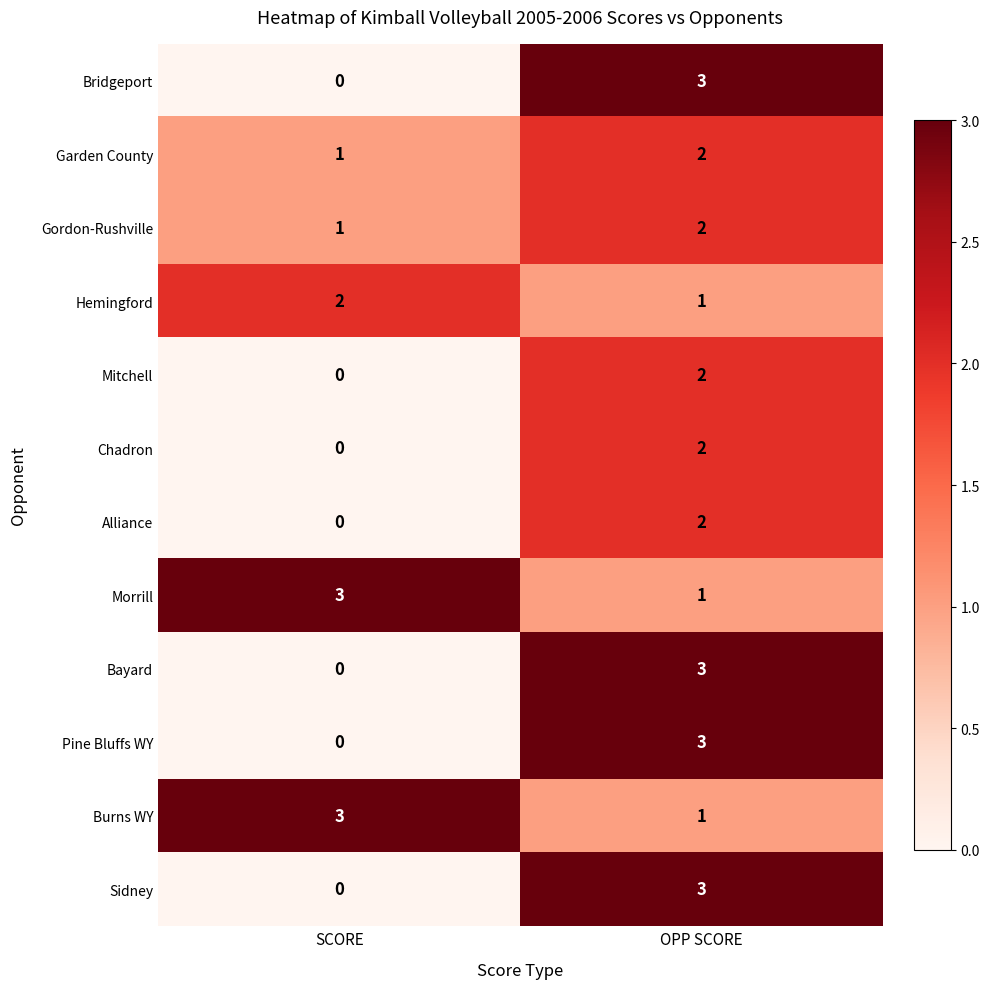

Reading right to left, transcribe all the data shown in this chart.

Bridgeport: OPP SCORE=3	SCORE=0
Garden County: OPP SCORE=2	SCORE=1
Gordon-Rushville: OPP SCORE=2	SCORE=1
Hemingford: OPP SCORE=1	SCORE=2
Mitchell: OPP SCORE=2	SCORE=0
Chadron: OPP SCORE=2	SCORE=0
Alliance: OPP SCORE=2	SCORE=0
Morrill: OPP SCORE=1	SCORE=3
Bayard: OPP SCORE=3	SCORE=0
Pine Bluffs WY: OPP SCORE=3	SCORE=0
Burns WY: OPP SCORE=1	SCORE=3
Sidney: OPP SCORE=3	SCORE=0